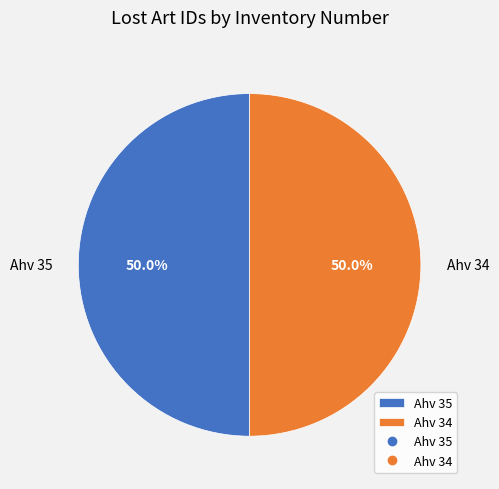

Approximately how many times larger is the value at Ahv 34 compared to Ahv 35?

1.0